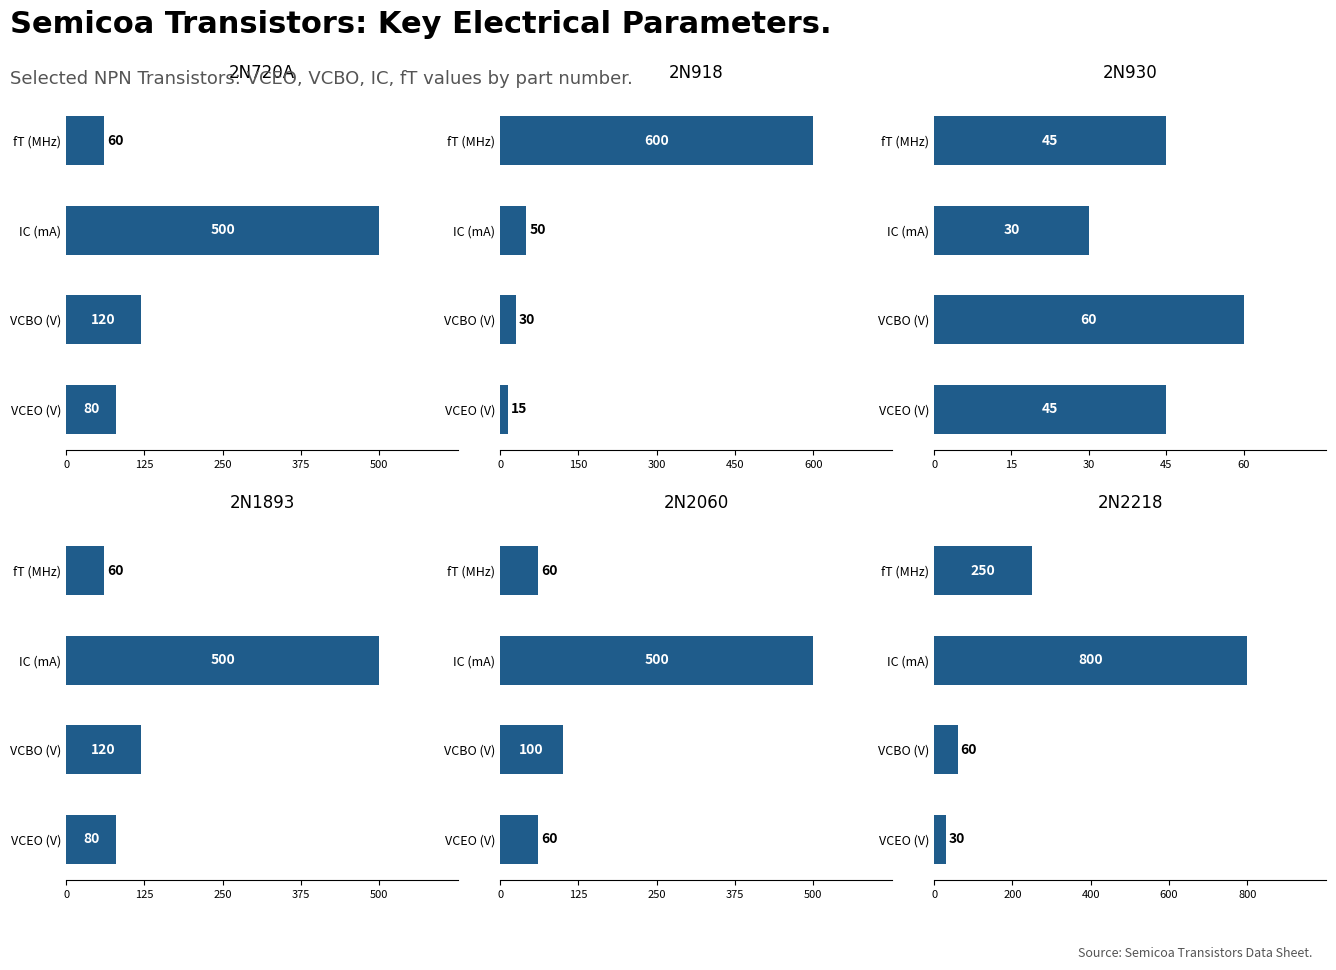

Reading left to right, list all the values displayed in this chart.

2N720A: 80	120	500	60
2N918: 15	30	50	600
2N930: 45	60	30	45
2N1893: 80	120	500	60
2N2060: 60	100	500	60
2N2218: 30	60	800	250